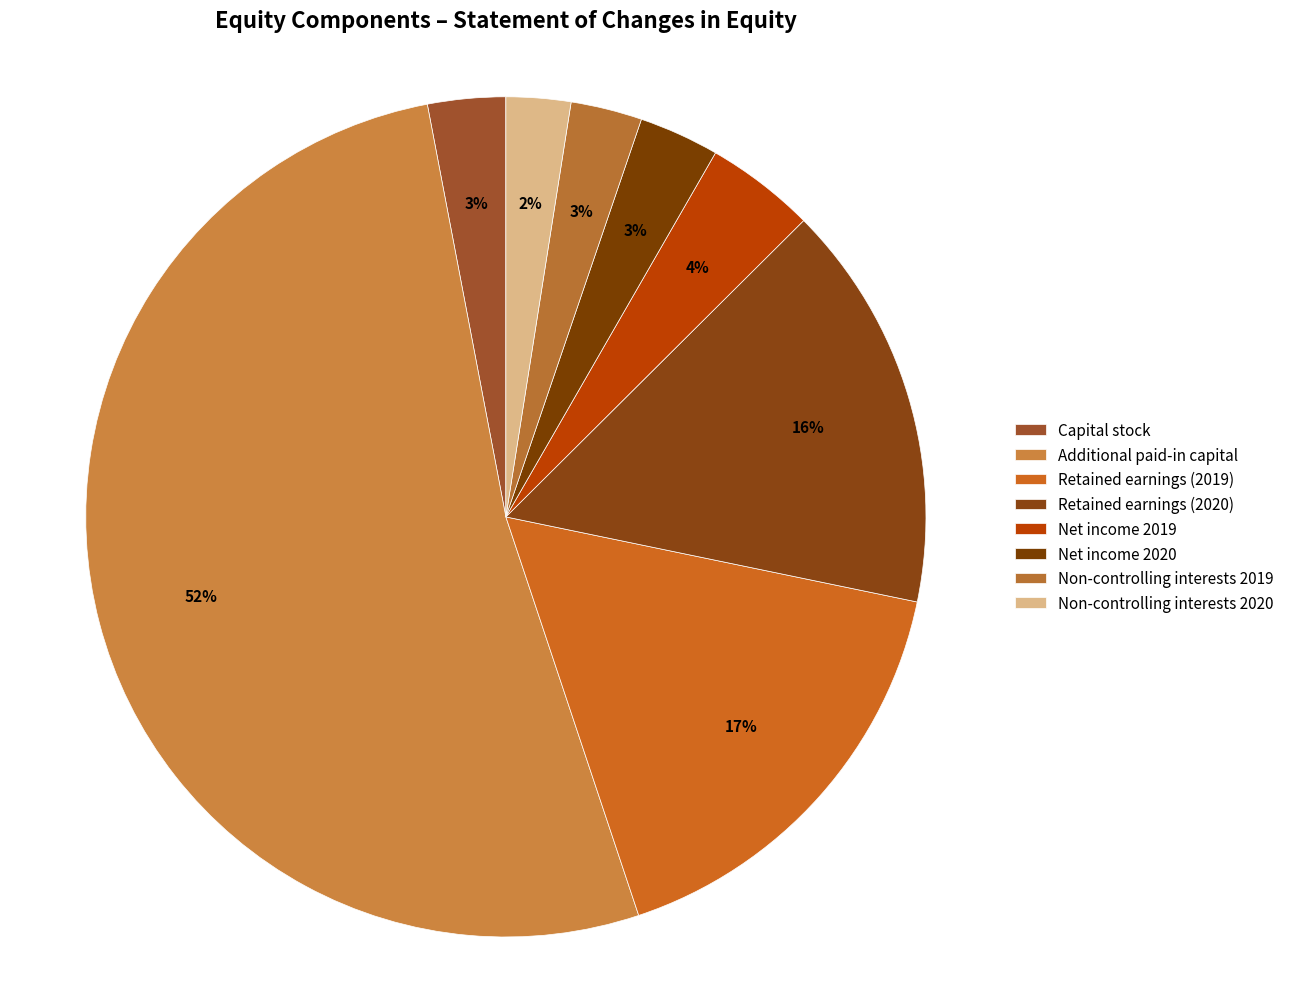

Is the sum of Retained earnings (2019) and Non-controlling interests 2019 greater than half?

No